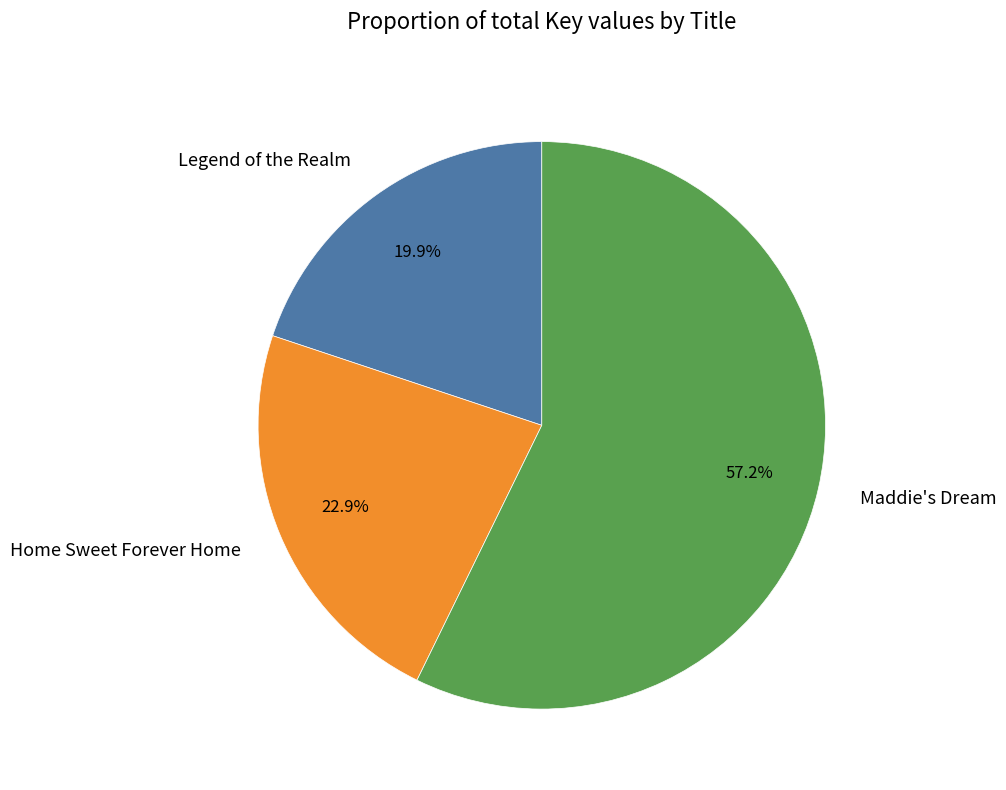

How many slices are in this pie chart?

3